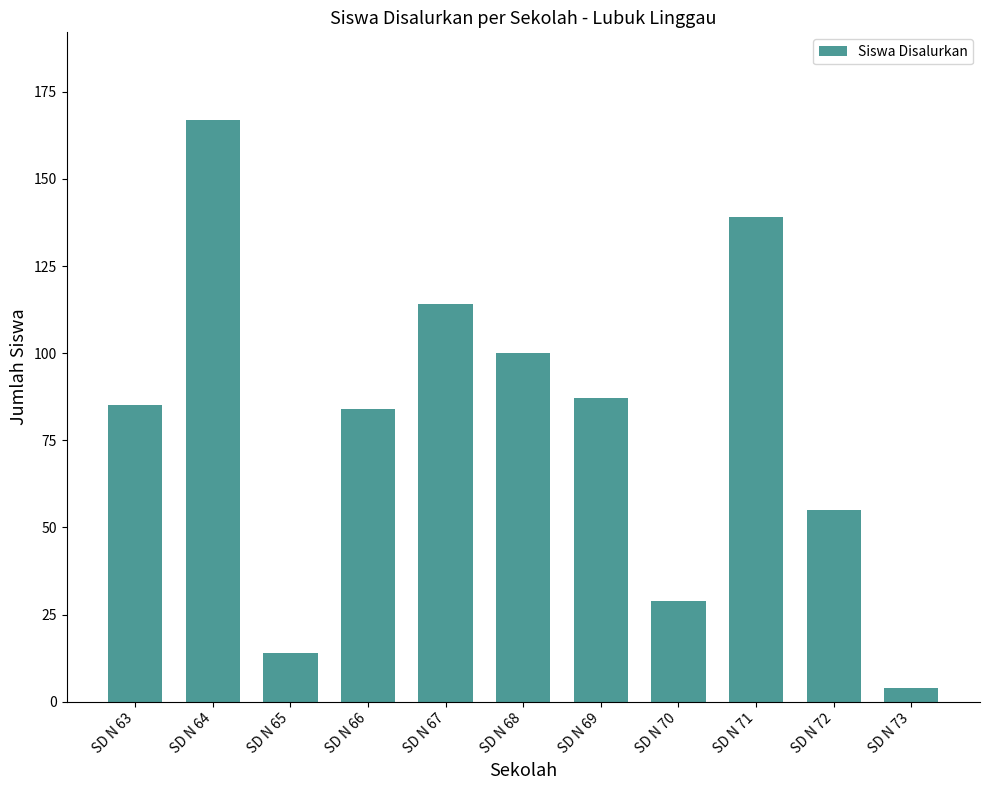

What is the difference between the maximum and minimum values?

163